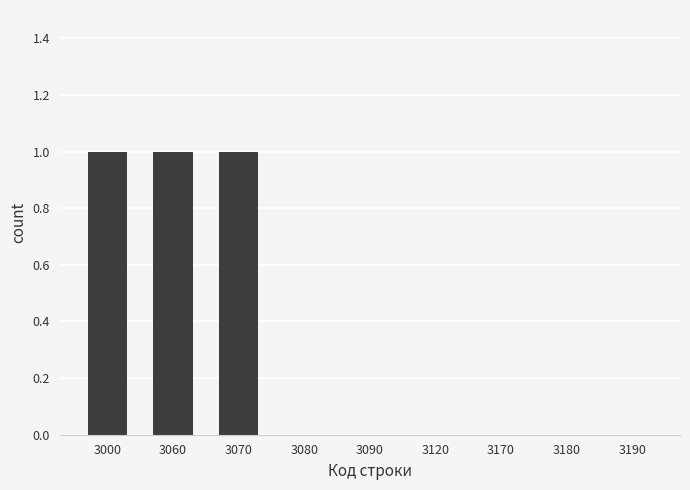

What is the ratio of the value at 3000 to the value at 3060?

1.0